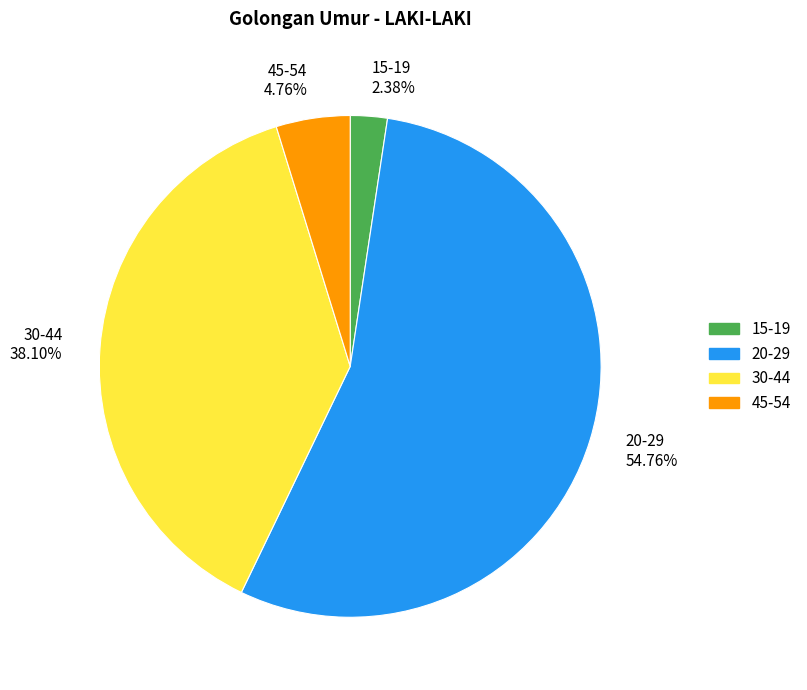

The 45-54 slice represents 5% of the pie. True or false?

True